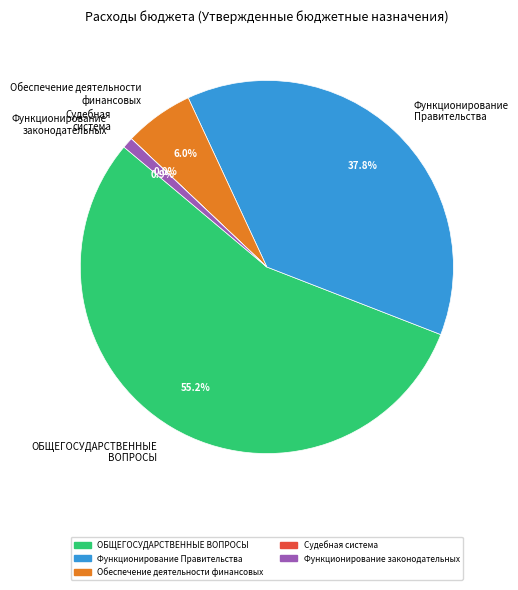

What percentage do ОБЩЕГОСУДАРСТВЕННЫЕ ВОПРОСЫ and Функционирование законодательных together represent?

56.2%